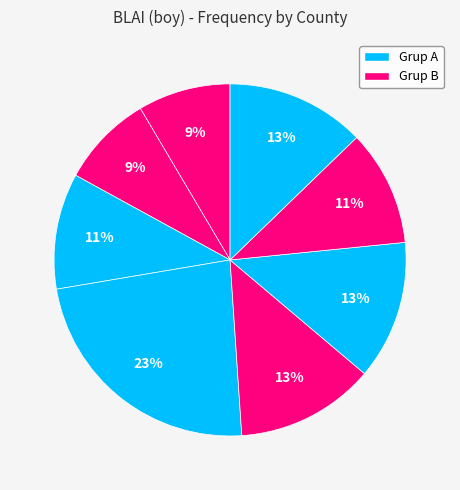

How many slices are in this pie chart?

8